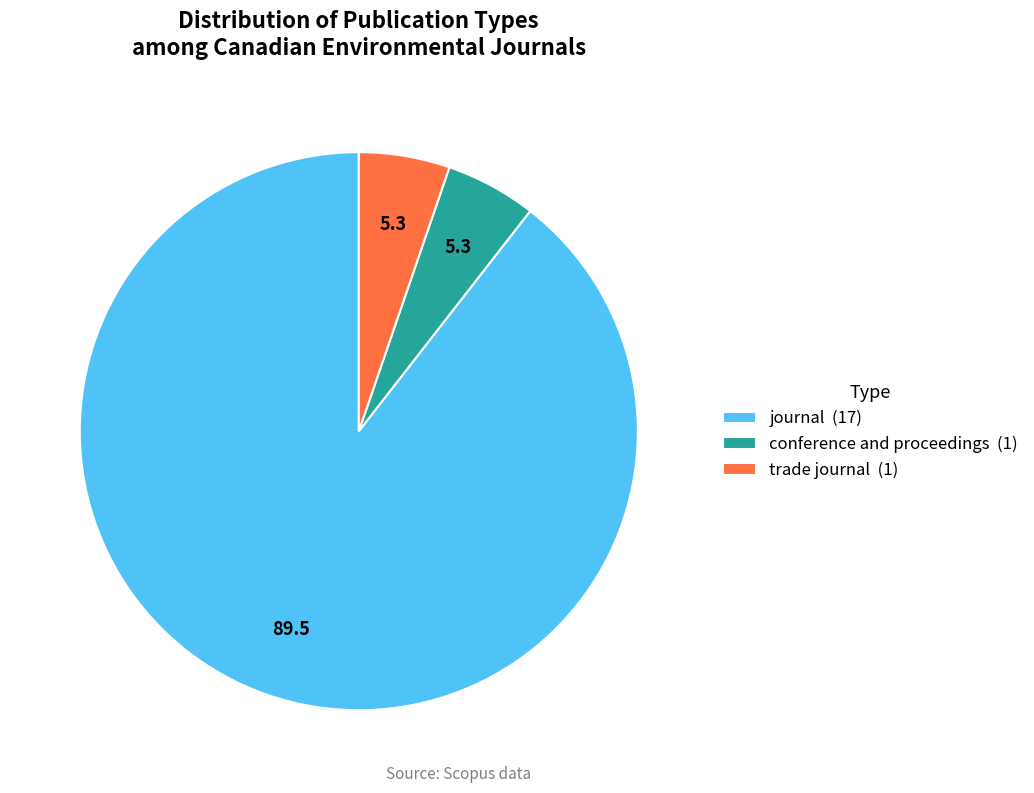

Between journal (17) and conference and proceedings (1), which is larger?

journal (17)